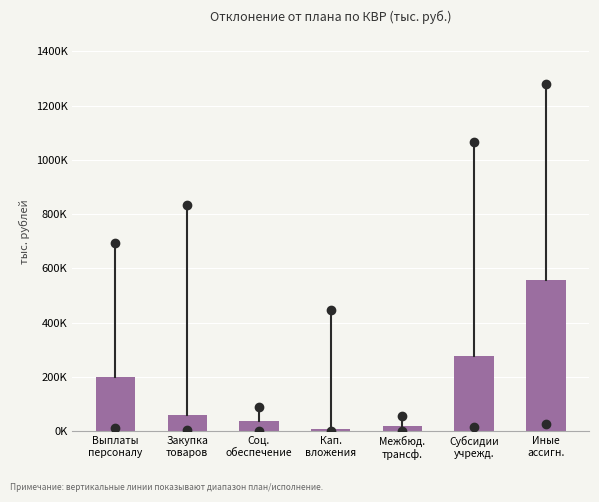

Are the bars horizontal?

No